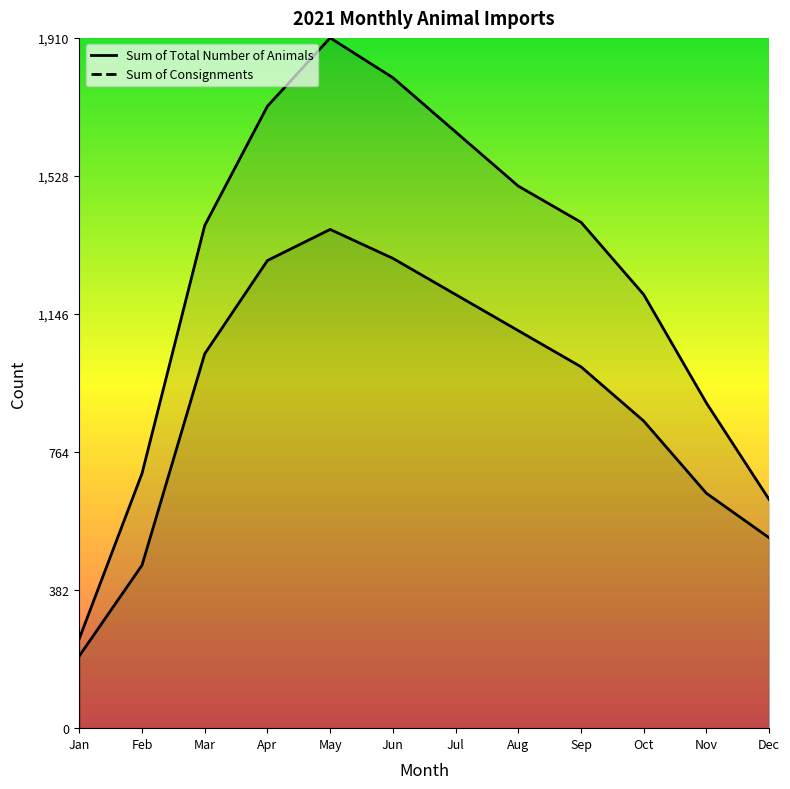

True or false: Sum of Consignments and Sum of Total Number of Animals intersect in this chart.

False